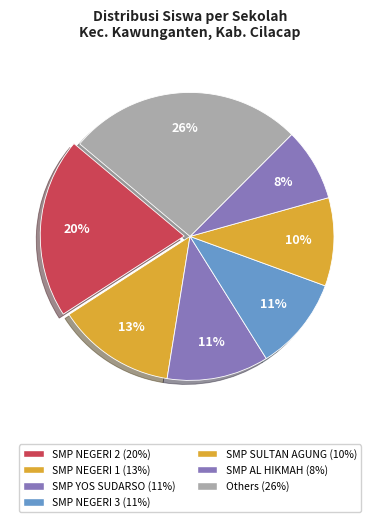

How many slices are in this pie chart?

7